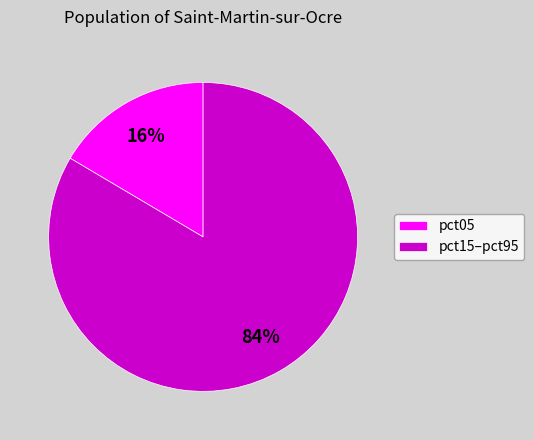

What percentage is the pct15–pct95 slice, to the nearest percent?

84%